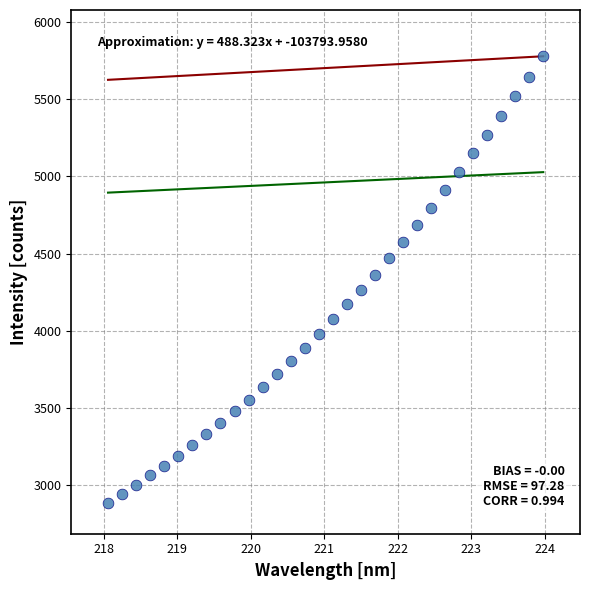

What is the range of Y values (max minus min)?

2896.0